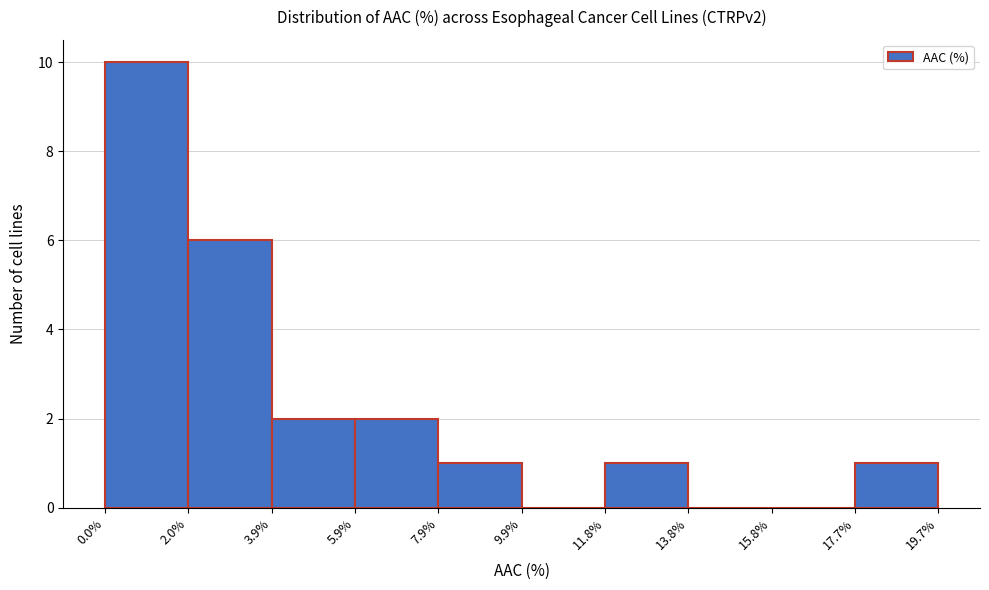

What is the height of the bar covering 2.0% to 3.9% on the x-axis? The values are not printed on the chart, so give them approximately, as read against the axis.

6